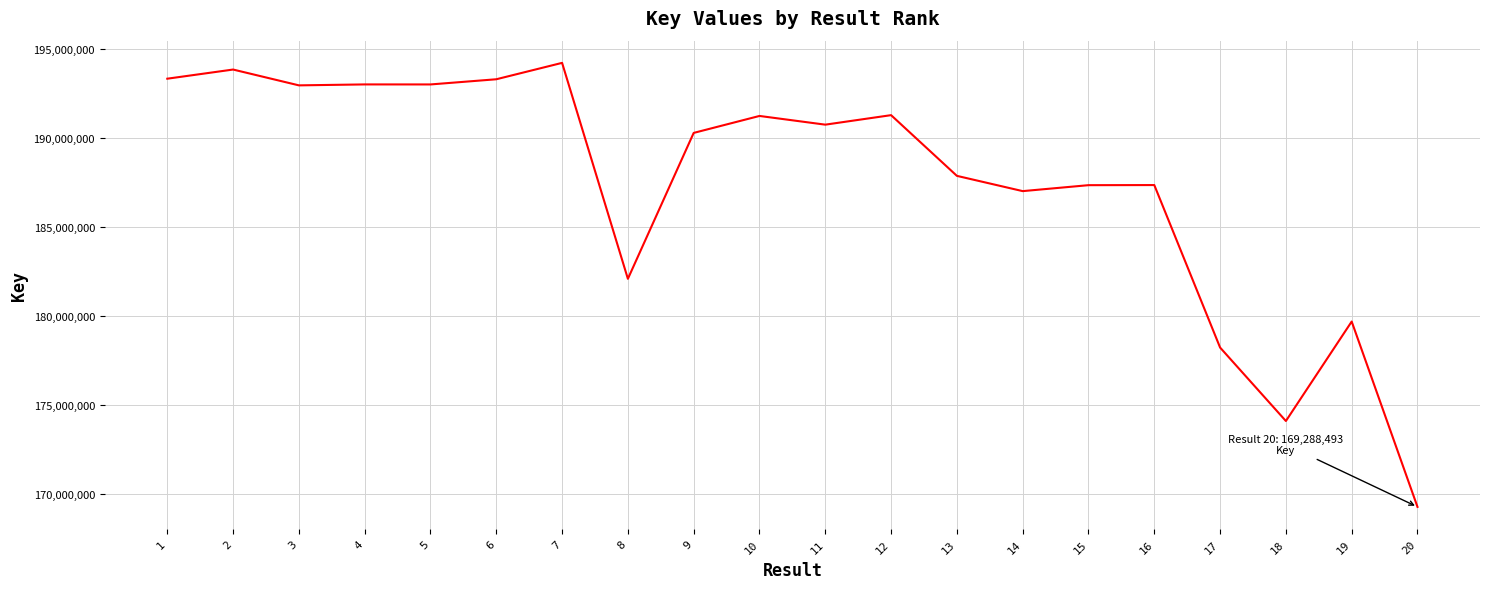

What is the average value?

187508063